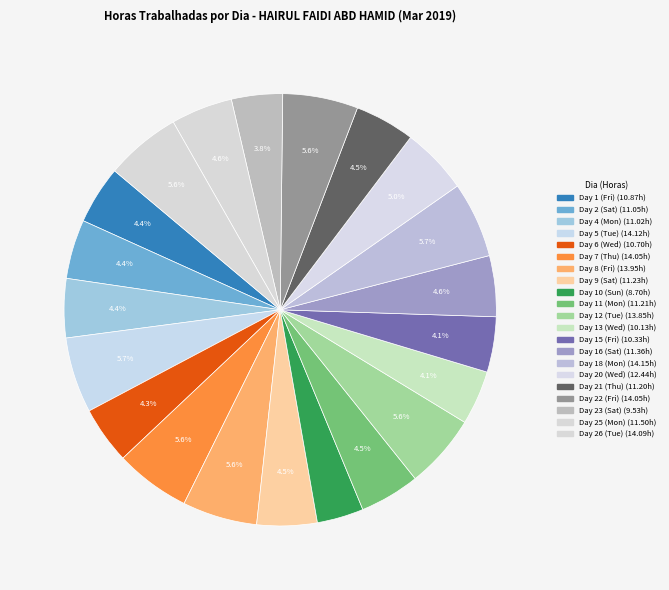

Is it true that Day 18 (Mon) is 1% of the pie?

False